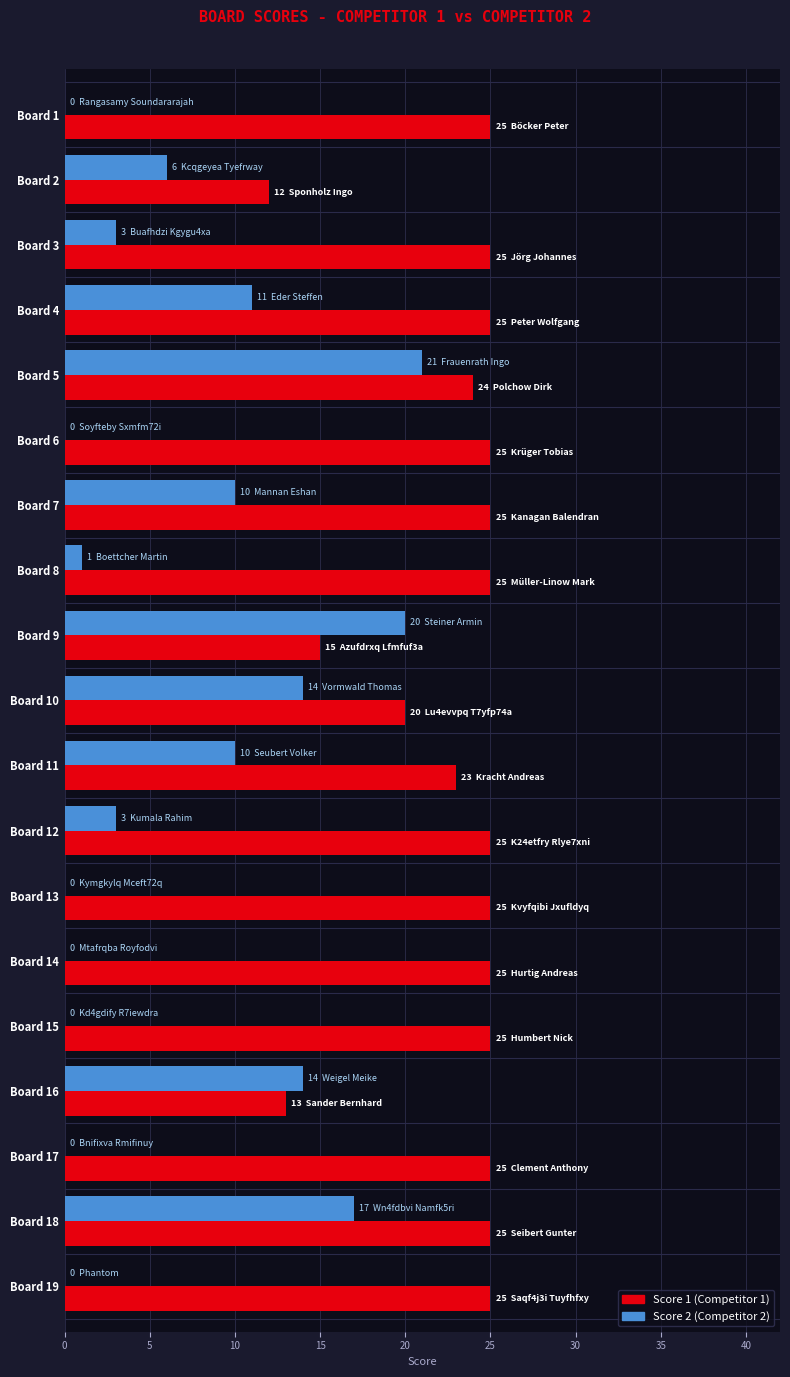

At which category is the sum across all series the highest?

Board 5